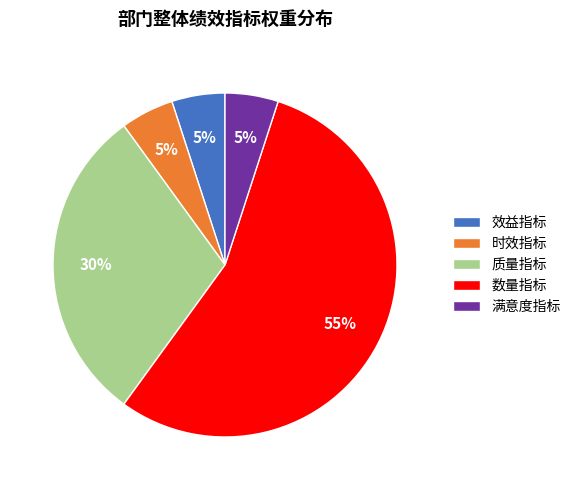

The 时效指标 slice represents 5% of the pie. True or false?

True